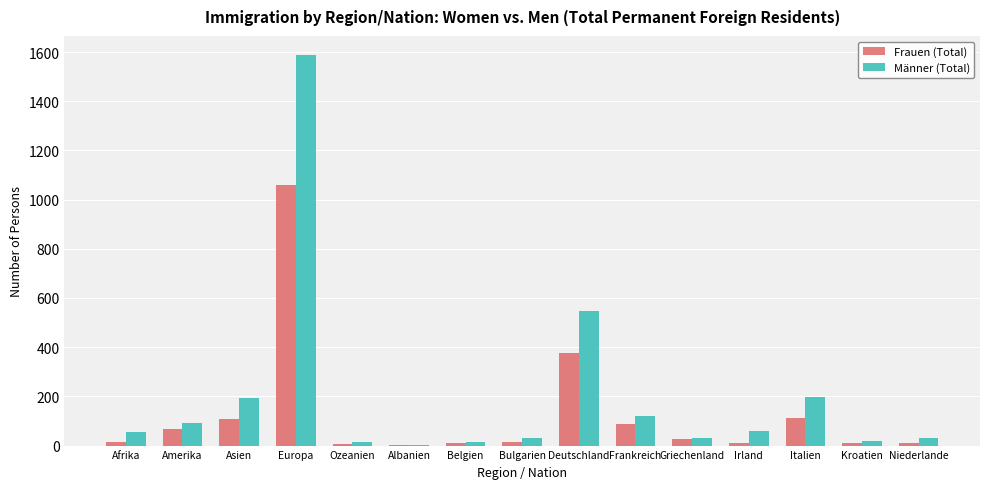

The Männer (Total) series shows 335 at Deutschland. True or false?

False